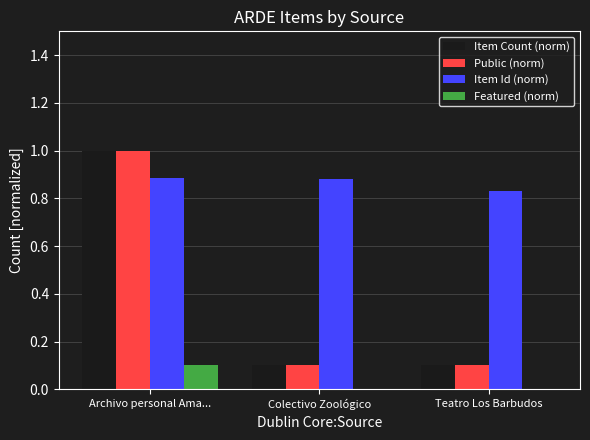

At which category is the sum across all series the highest?

Archivo personal Ama...